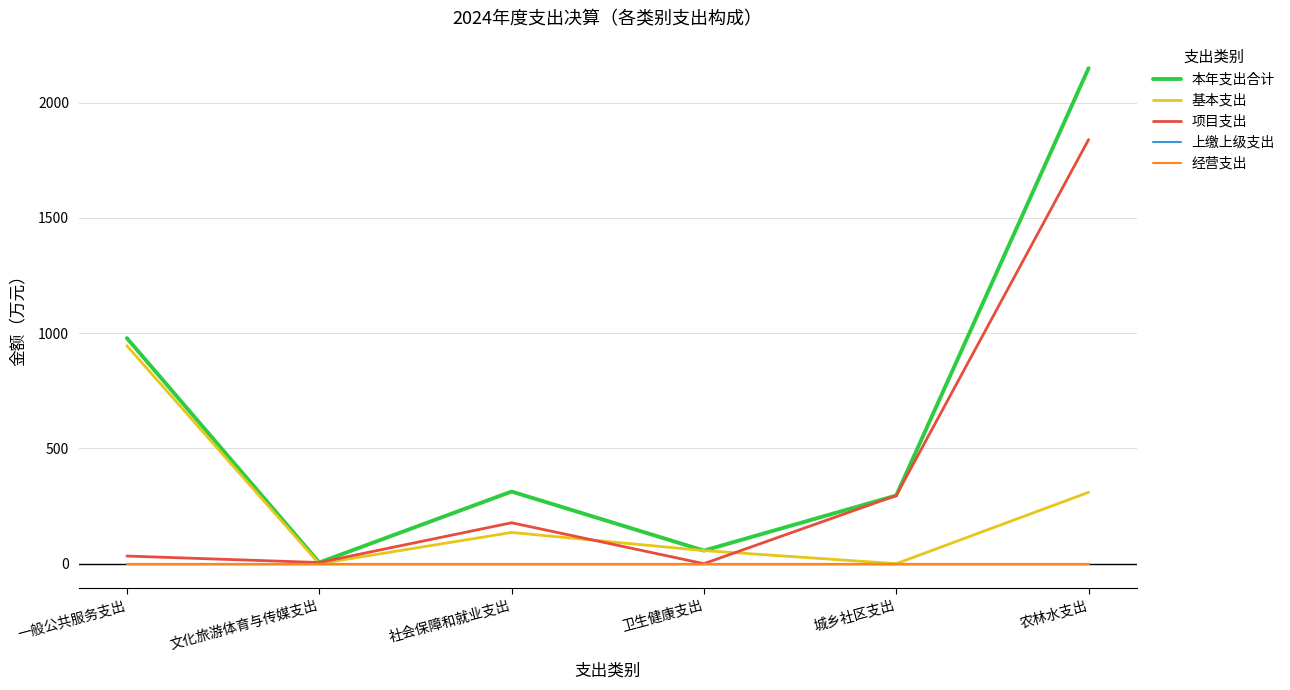

Does the chart have visible grid lines?

Yes